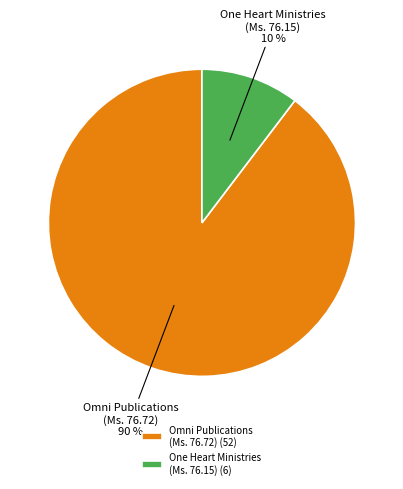

Is there a majority slice in this chart?

Yes